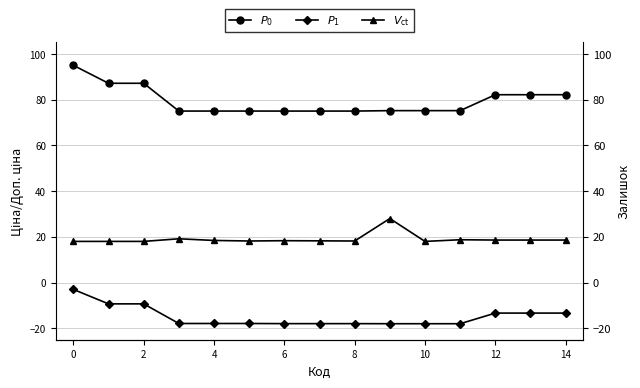

What is the sum of all $P_1$ values?

-223.3